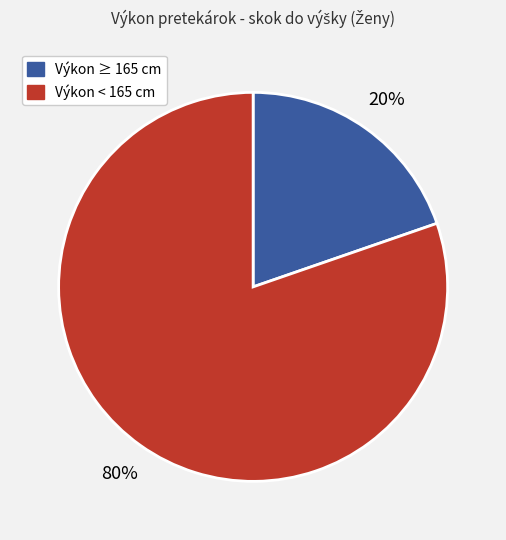

Is there any slice that represents more than half of the pie?

Yes